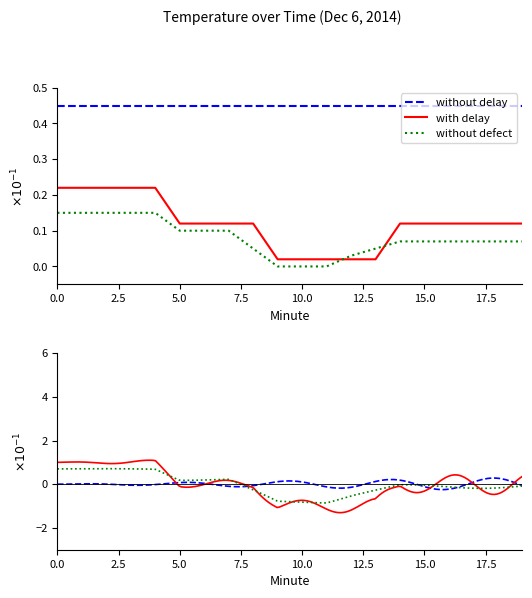

Which series has the largest range (max minus min)?

with delay